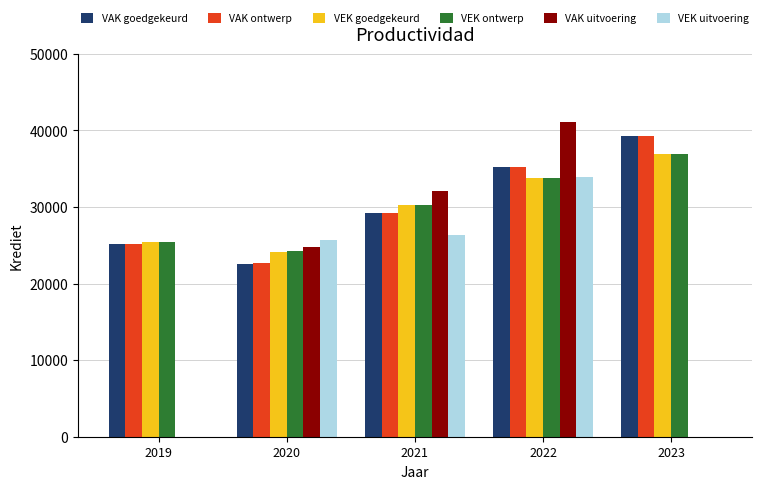

Are the bars horizontal?

No